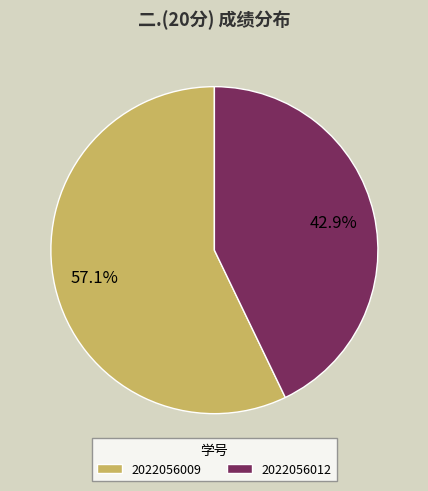

How many segments does this pie chart have?

2